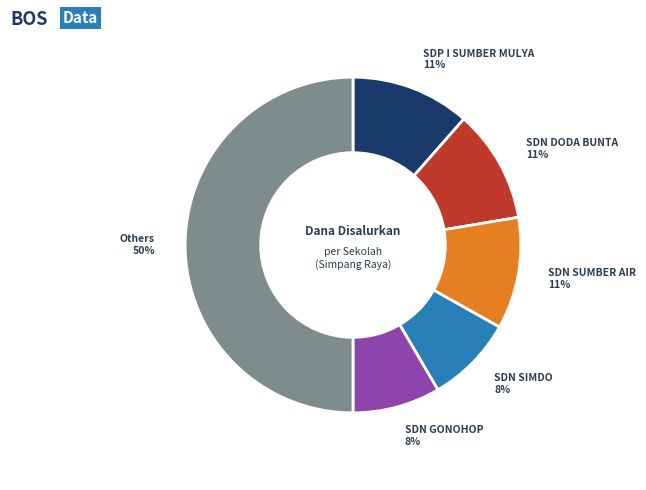

Which has a higher value, SDN DODA BUNTA or SDN GONOHOP?

SDN DODA BUNTA